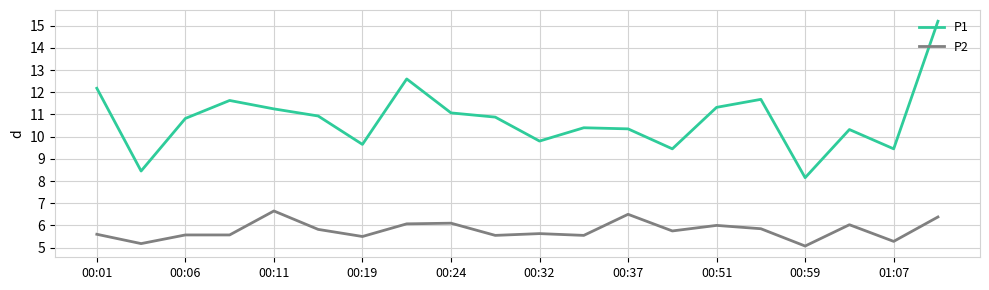

How many categories are shown in the chart?

20